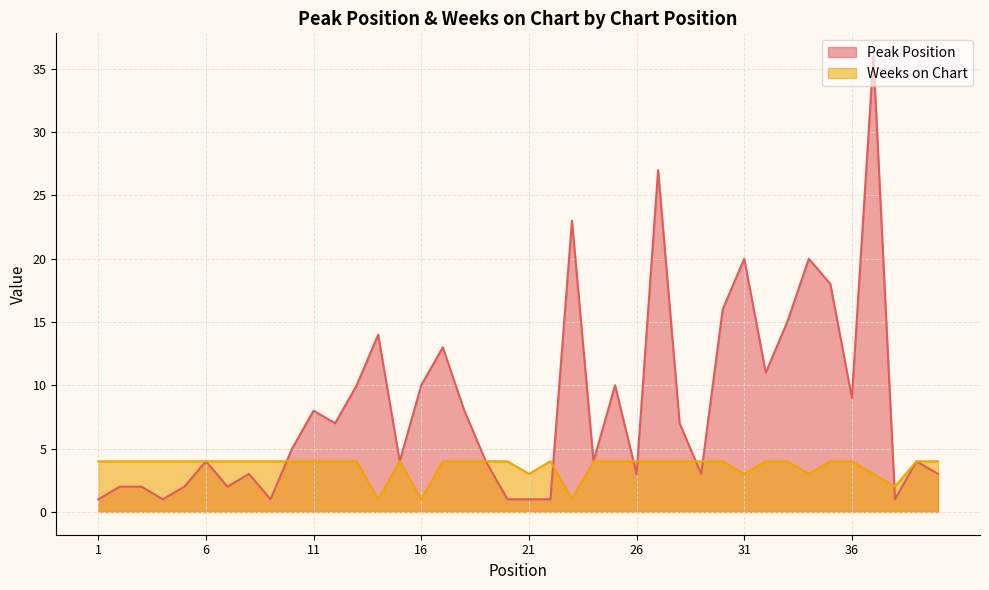

List the labels in order of Peak Position value, smallest first.

1, 4, 9, 20, 21, 22, 38, 2, 3, 5, 7, 8, 26, 29, 40, 6, 15, 19, 24, 39, 10, 12, 28, 11, 18, 36, 13, 16, 25, 32, 17, 14, 33, 30, 35, 31, 34, 23, 27, 37